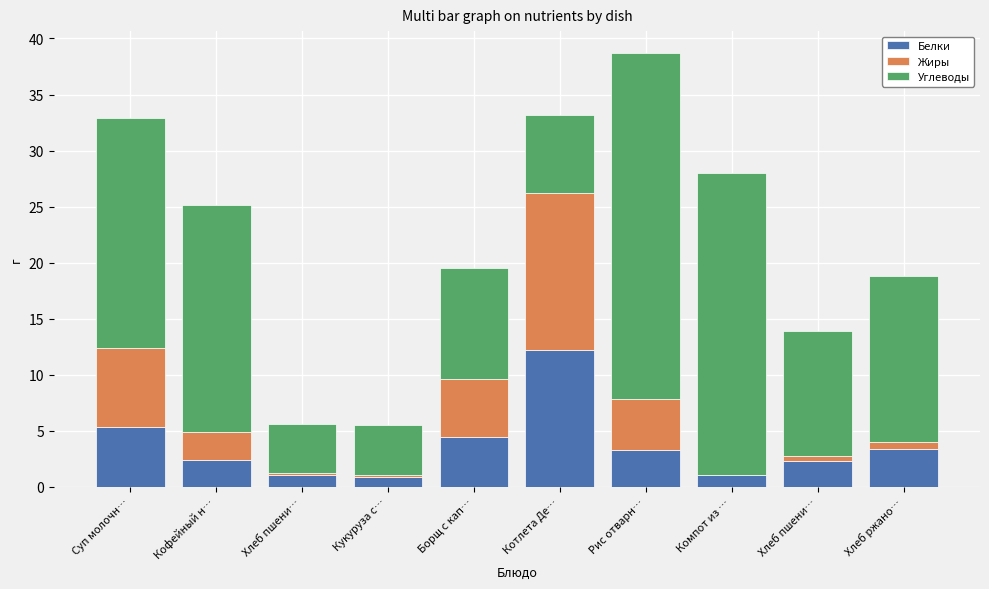

Is it true that Углеводы equals 6.7 at Хлеб пшени…?

False